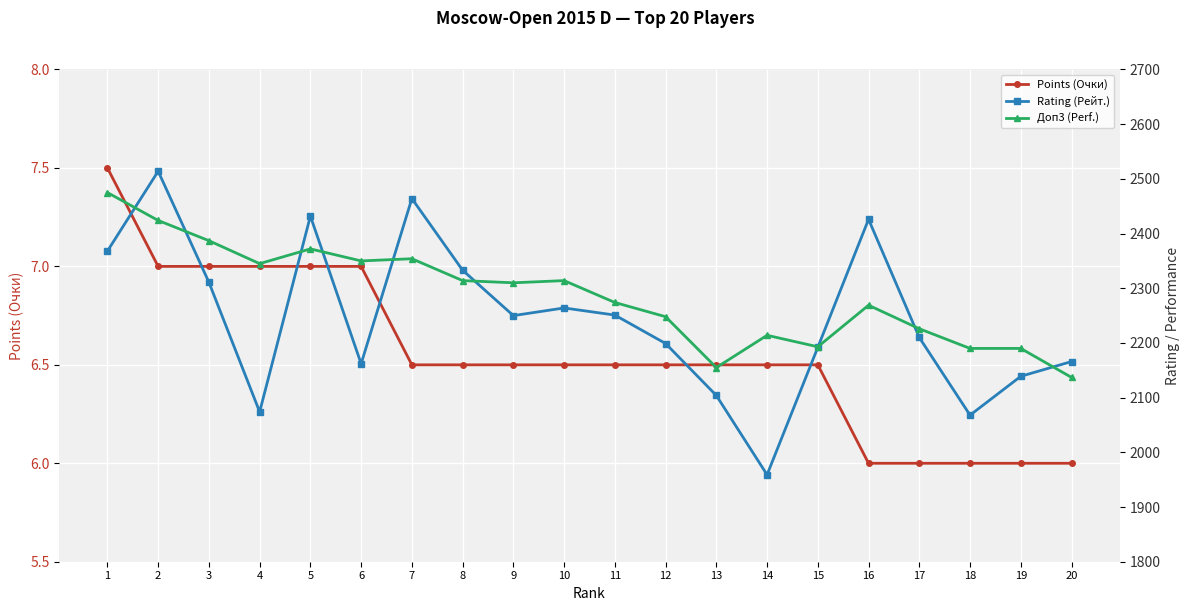

True or false: Доп3 (Perf.) has more than 2 interior local peaks.

True